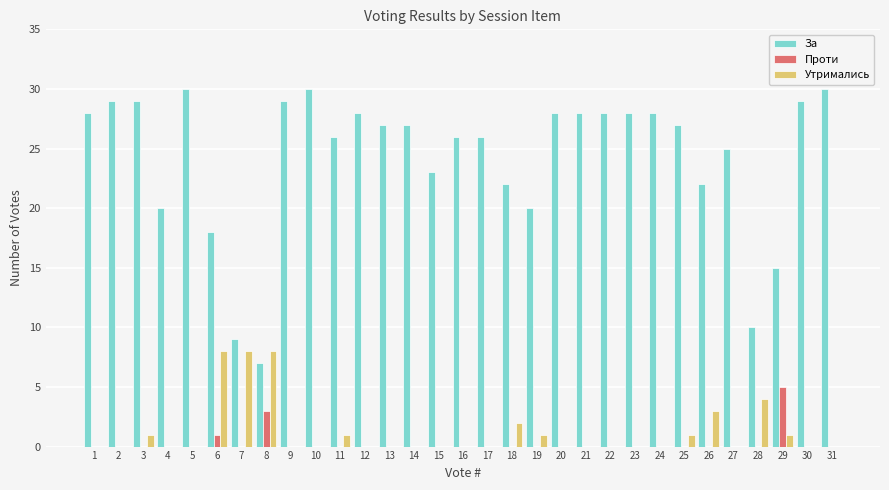

How many categories are shown in the chart?

31